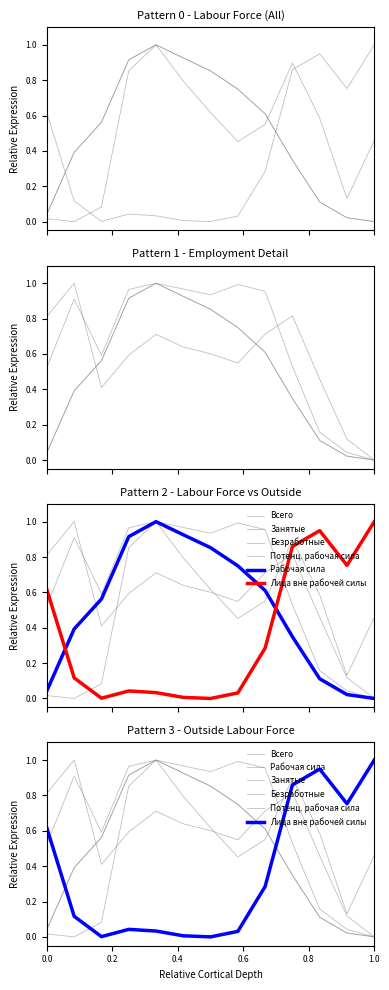

True or false: Потенц. рабочая сила has more than 2 points higher than both neighbors.

True